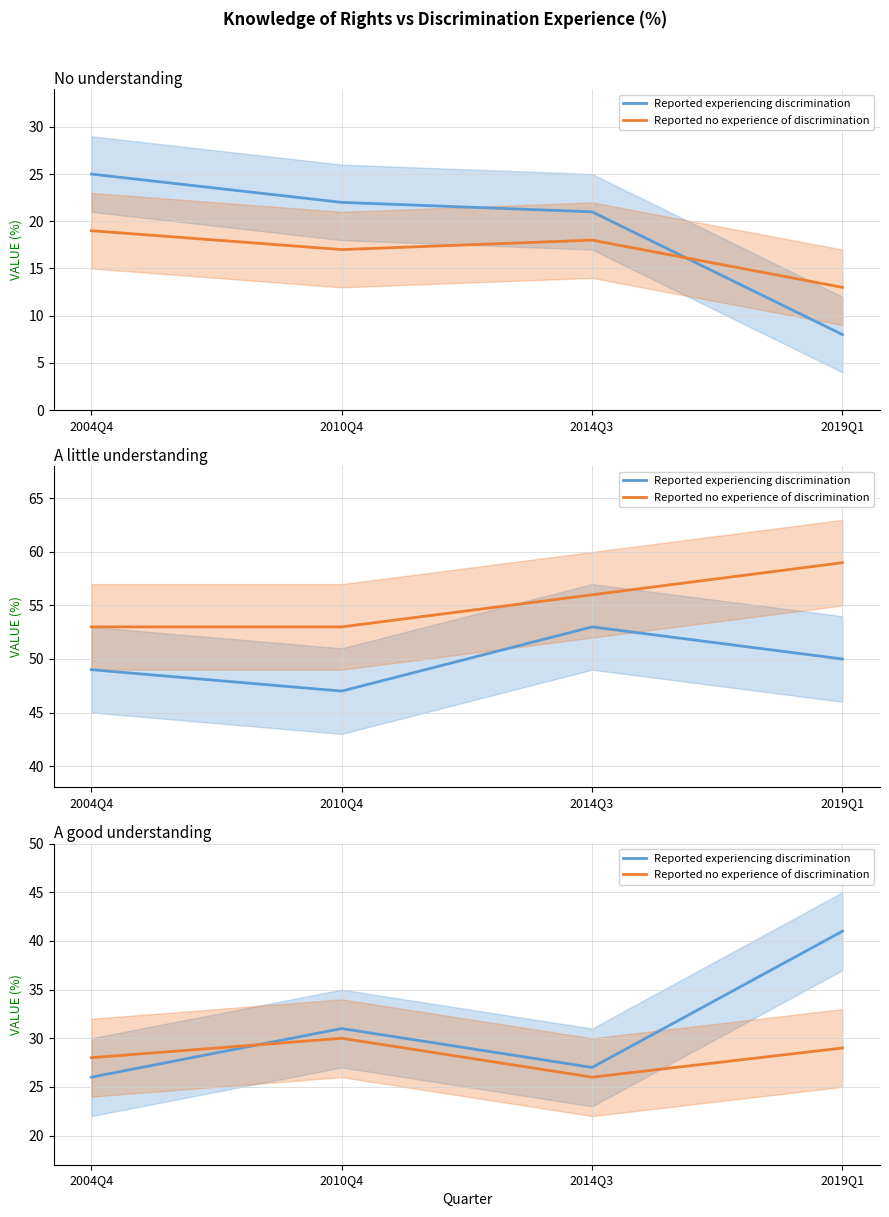

How many data points in Reported experiencing discrimination are above 31?

1